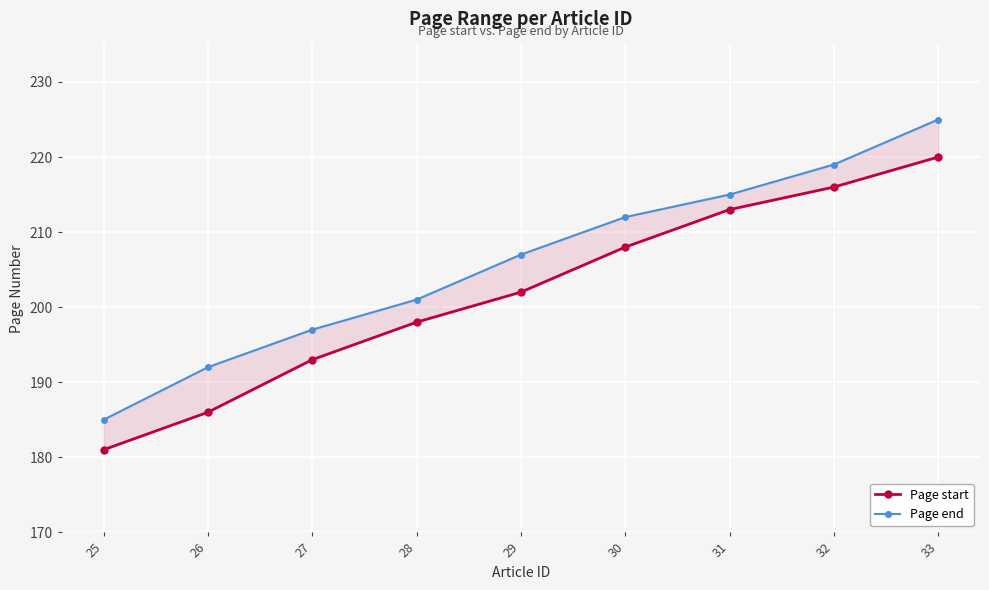

What is the highest value of the Page start series?

220